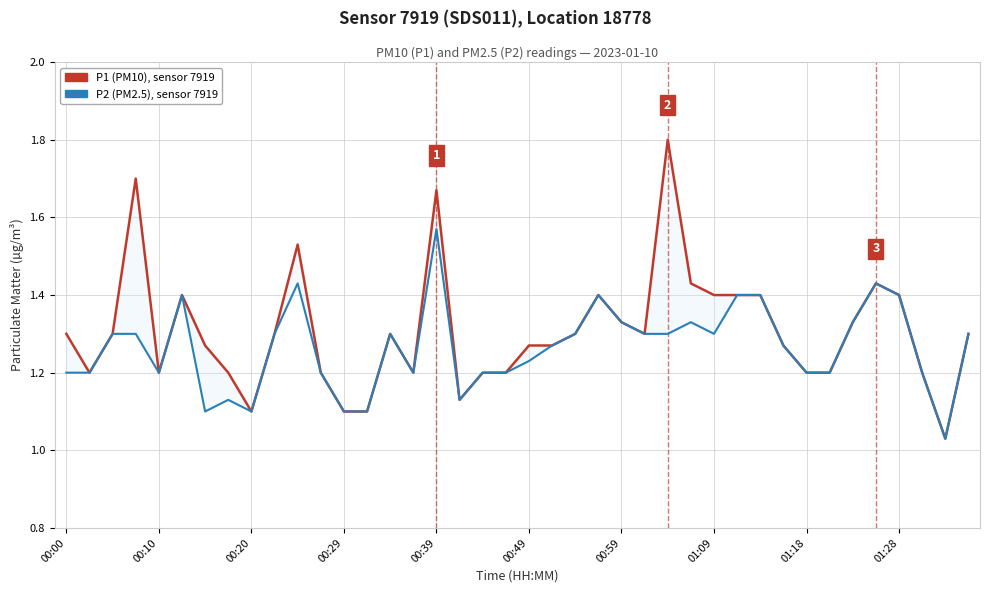

What is the average value of the P1 (PM10) — sensor 7919 series?

1.3